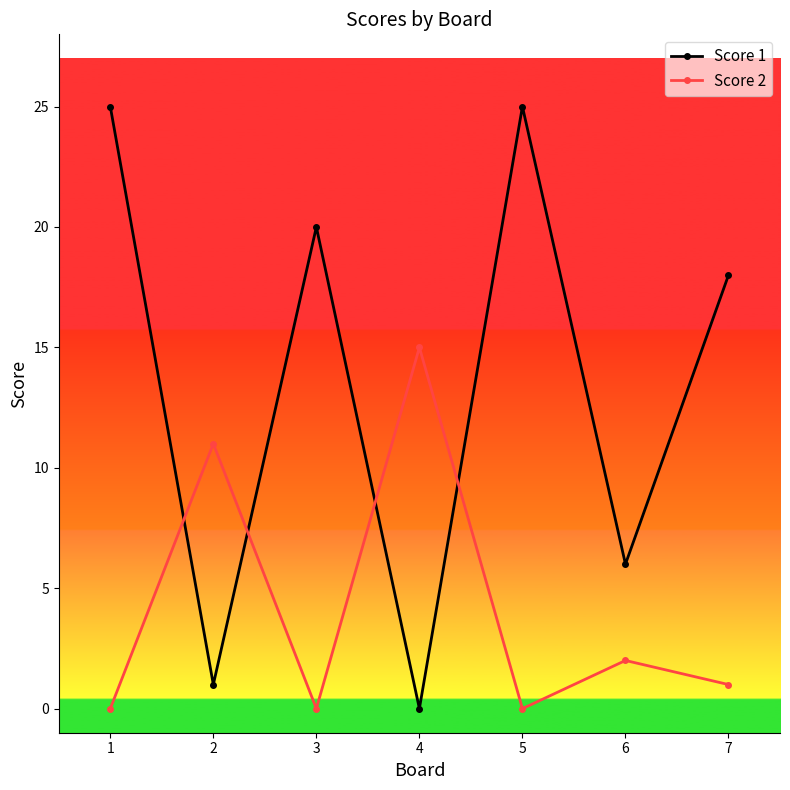

How many data points in Score 1 are less than 18?

3